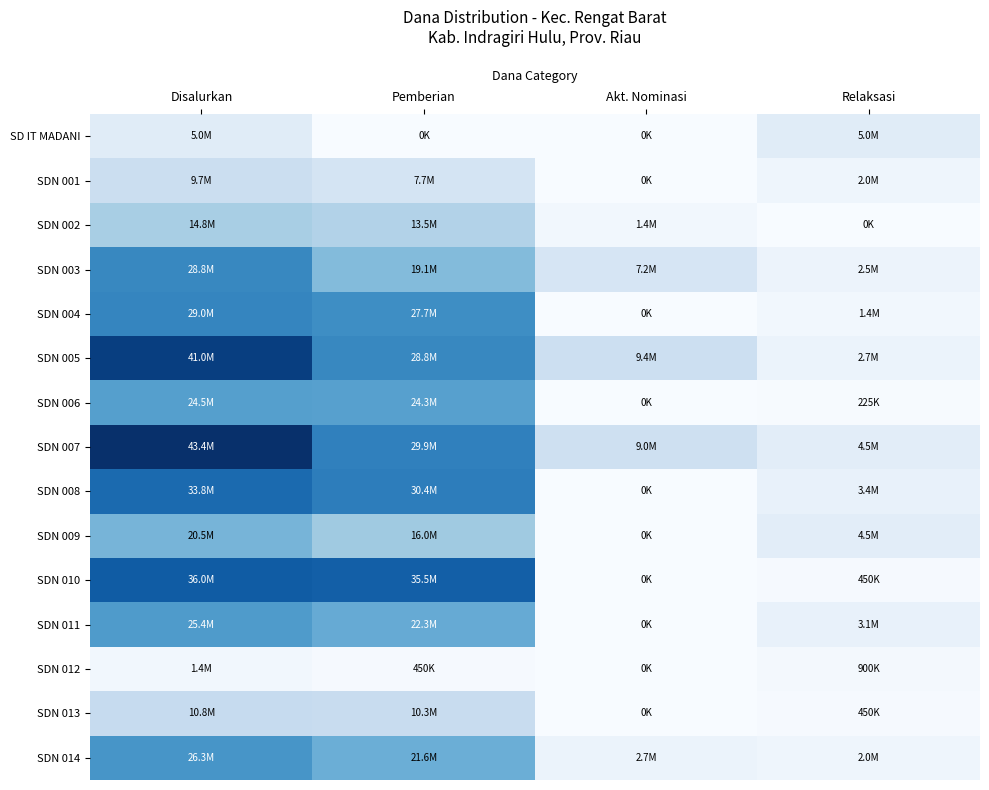

Rank the series by their maximum value, from lowest to highest.

SDN 012, SD IT MADANI, SDN 001, SDN 013, SDN 002, SDN 009, SDN 006, SDN 011, SDN 014, SDN 003, SDN 004, SDN 008, SDN 010, SDN 005, SDN 007